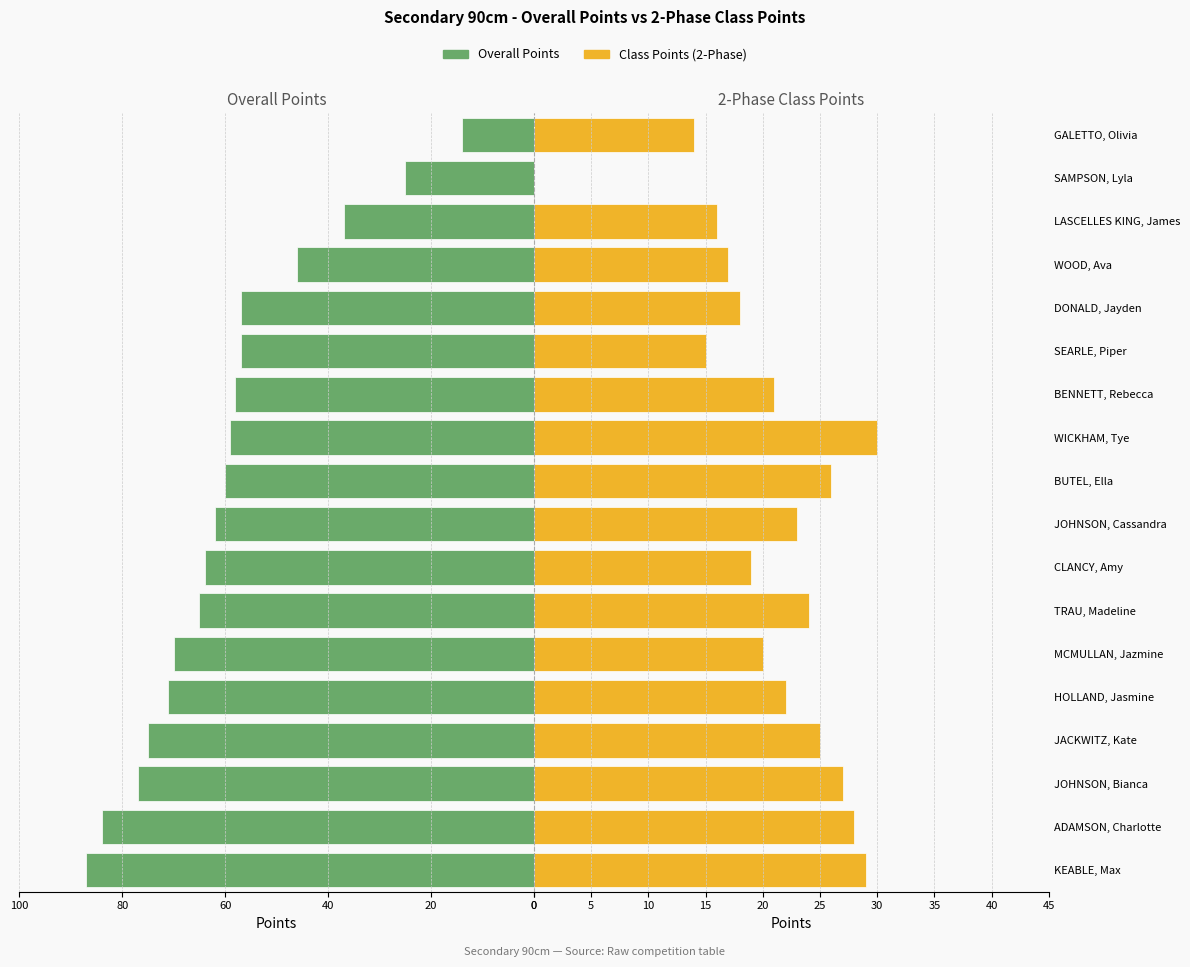

Which series has the widest spread of values?

Overall Points